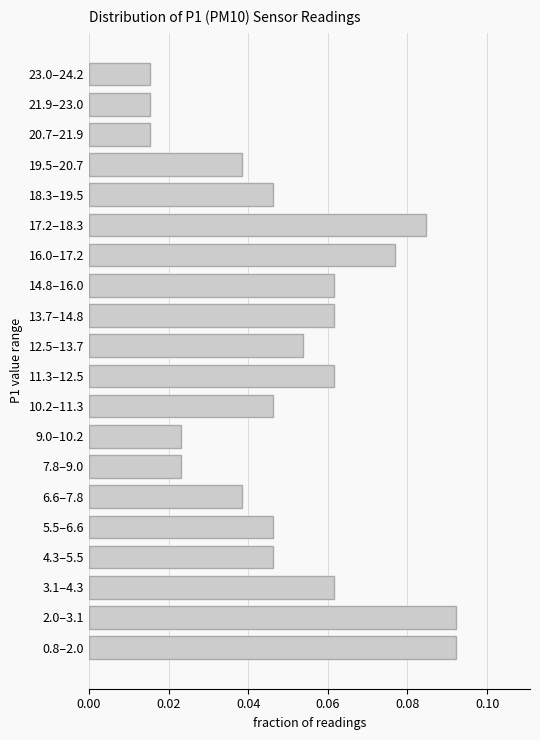

Is it true that the value at 0.8–2.0 is 0.0?

False